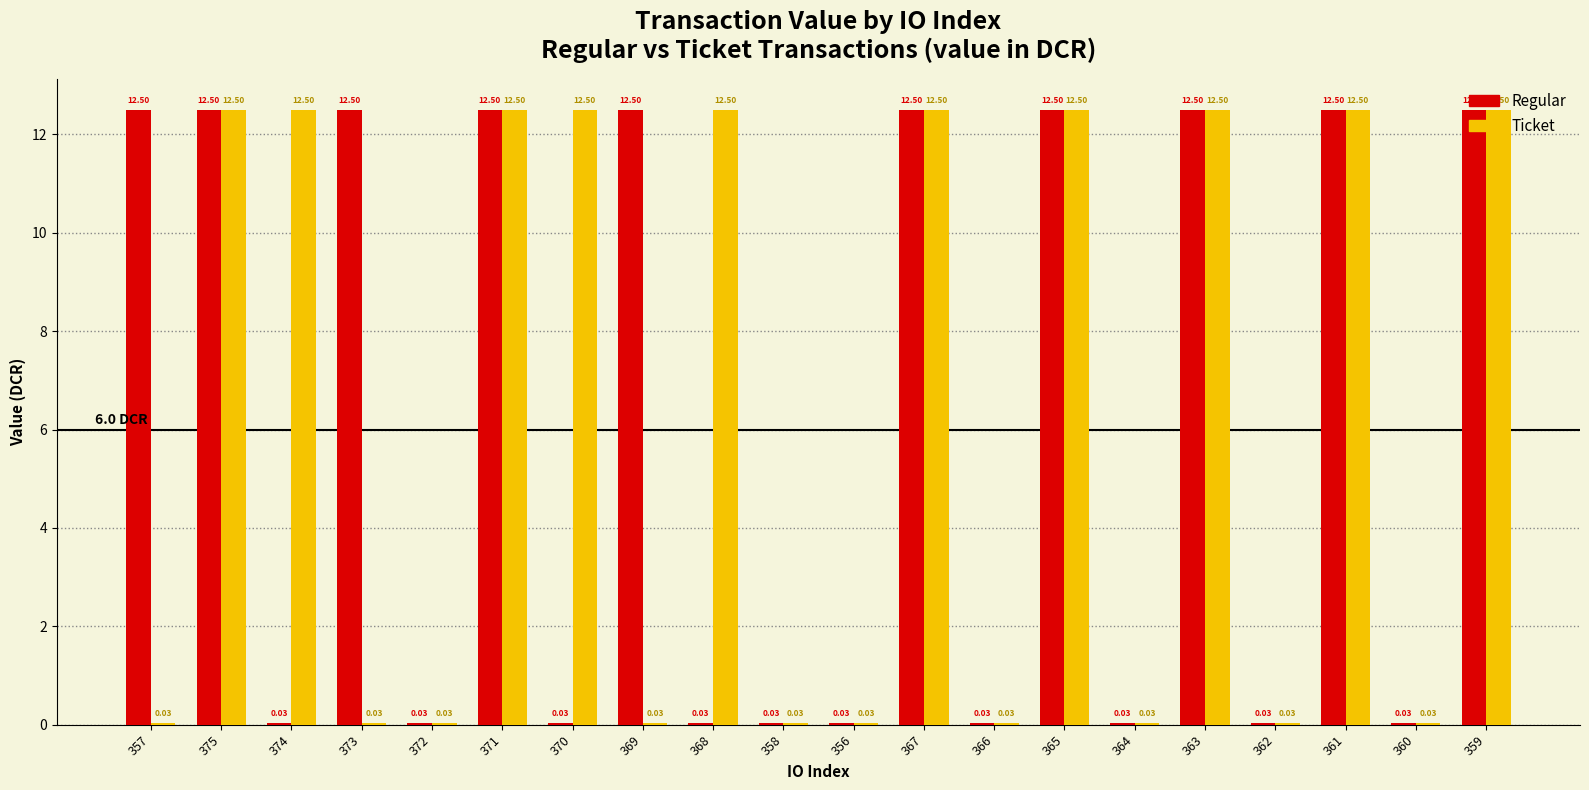

What is the total value across all series at 368?

12.5